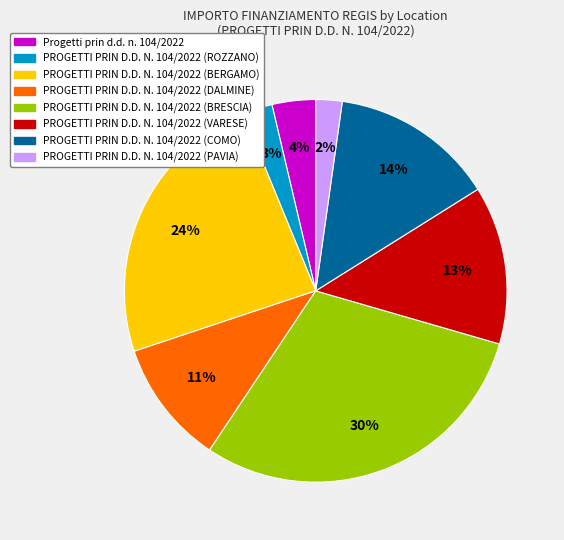

To the nearest percent, what percentage of the pie is PROGETTI PRIN D.D. N. 104/2022 (COMO)?

14%